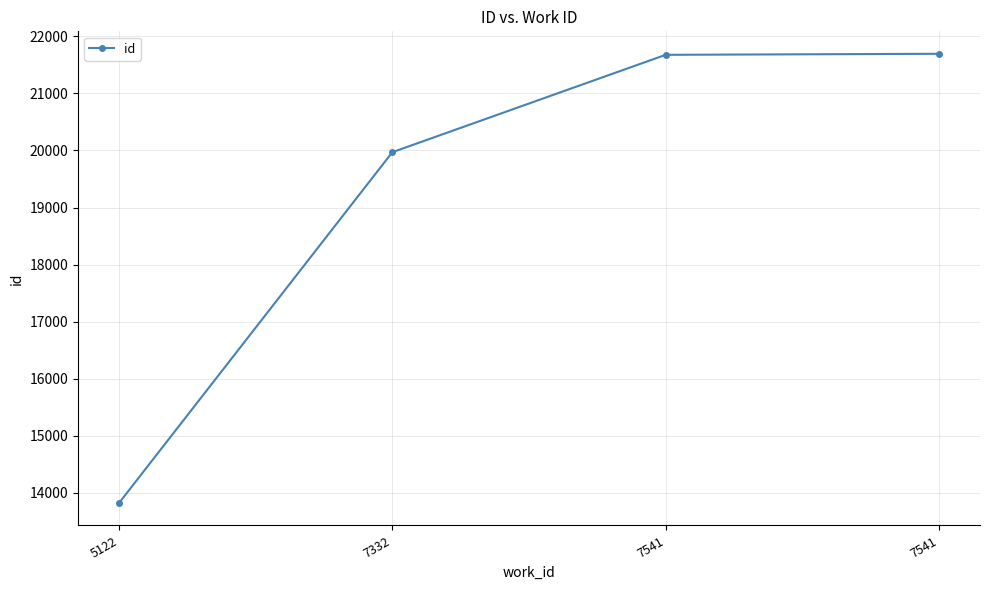

Which label corresponds to the smallest value in the chart?

5122